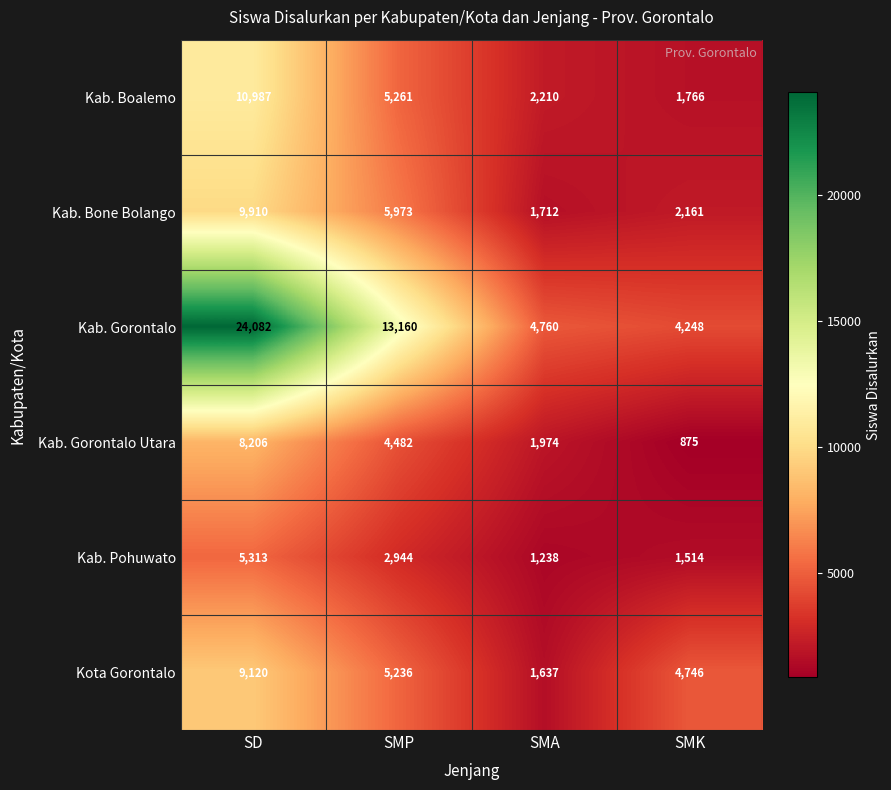

Reading left to right, list all the values displayed in this chart.

Kab. Boalemo: 10987	5261	2210	1766
Kab. Bone Bolango: 9910	5973	1712	2161
Kab. Gorontalo: 24082	13160	4760	4248
Kab. Gorontalo Utara: 8206	4482	1974	875
Kab. Pohuwato: 5313	2944	1238	1514
Kota Gorontalo: 9120	5236	1637	4746